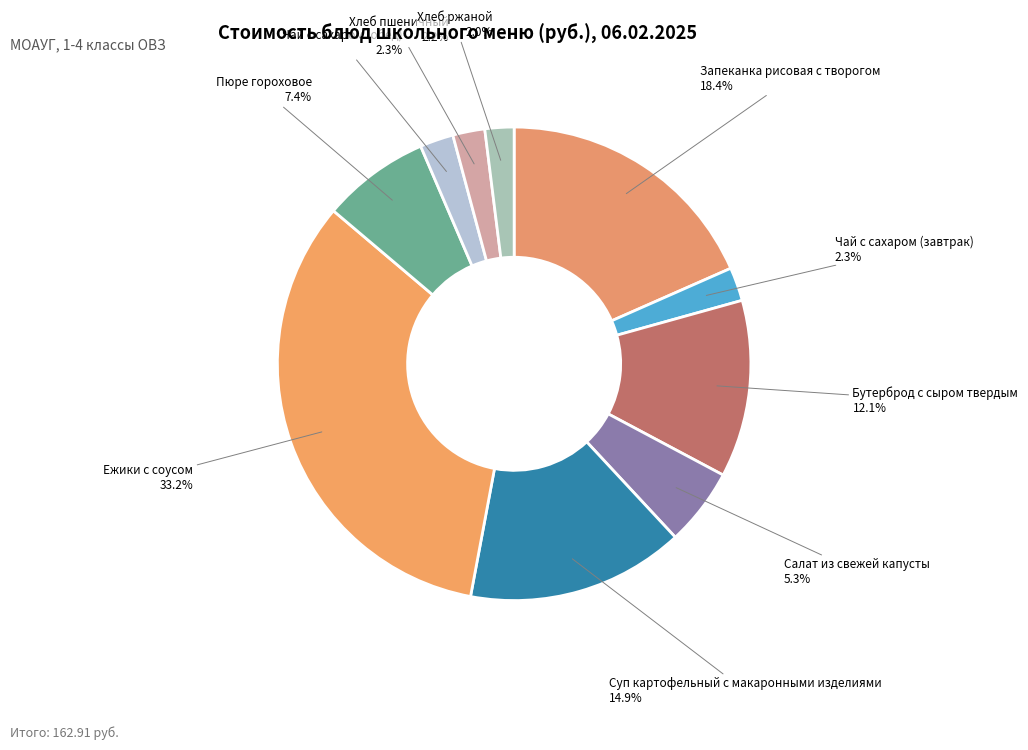

How many segments does this pie chart have?

10